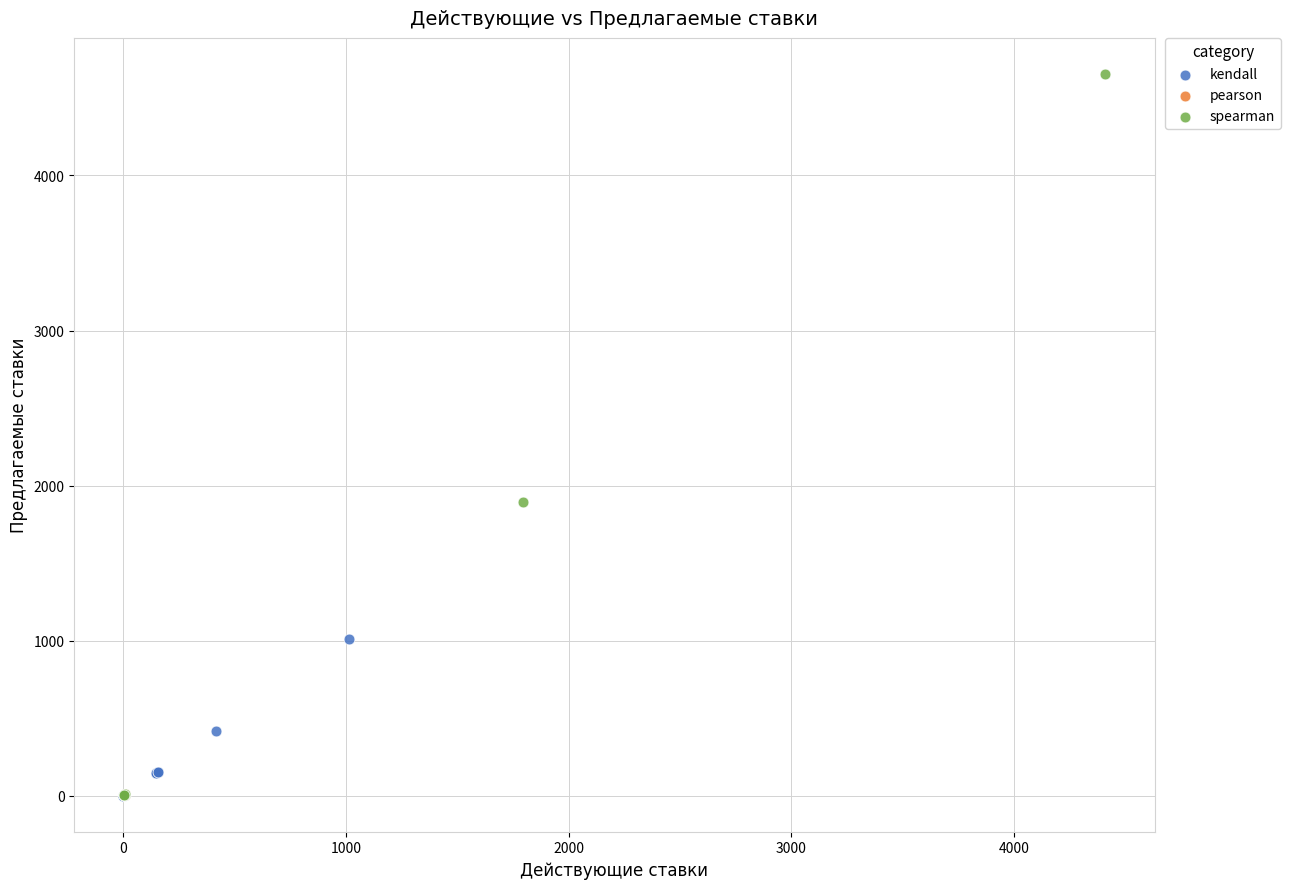

Which series has the largest Y range (max minus min)?

spearman